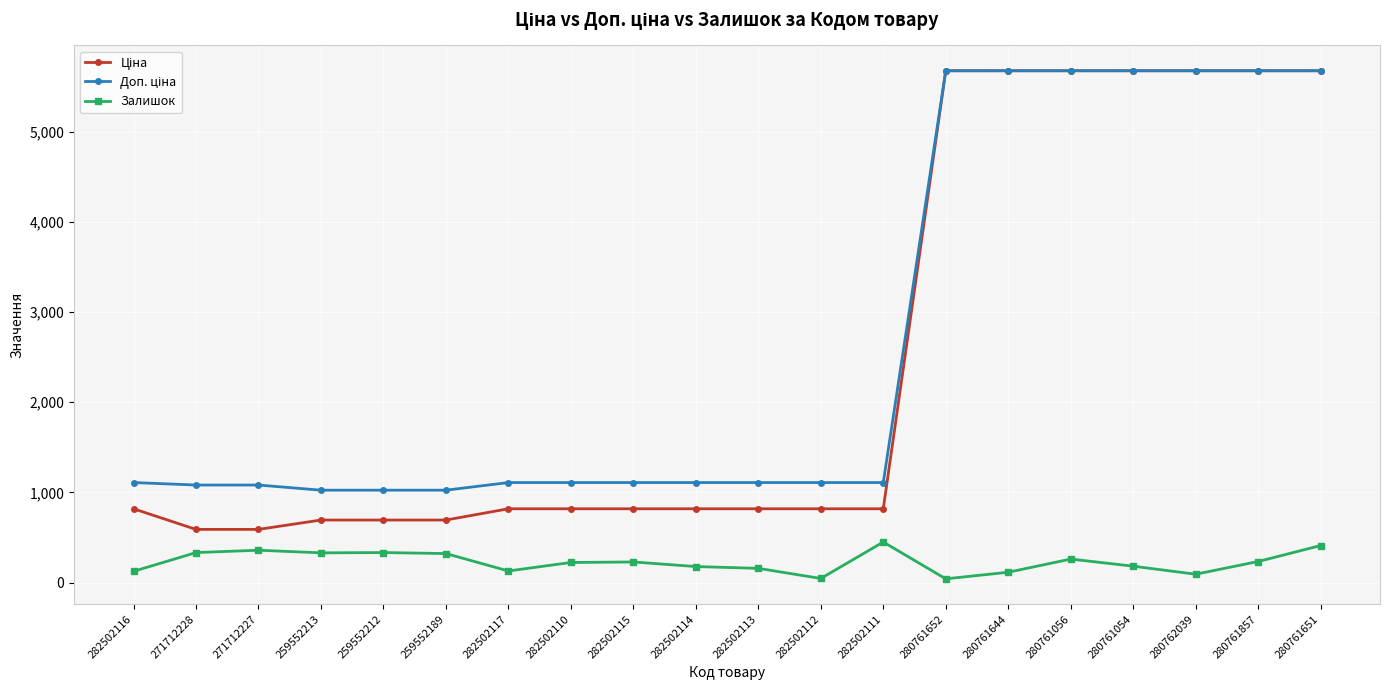

What is the difference between the highest and lowest values at 259552213?

694.6